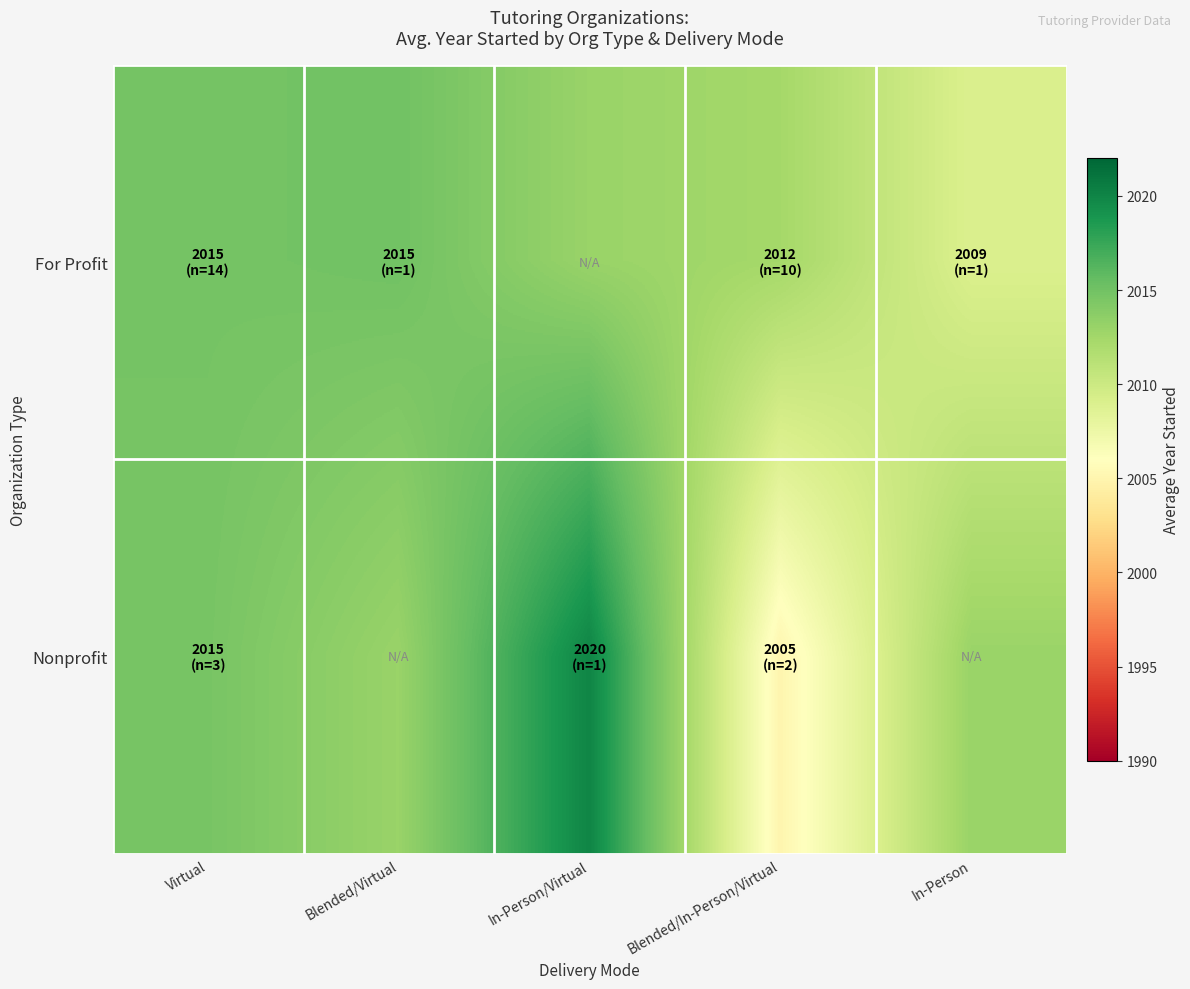

Reading left to right, transcribe all the data shown in this chart.

For Profit: Virtual=2014.8	Blended/Virtual=2015.0	In-Person/Virtual=2013.0	Blended/In-Person/Virtual=2012.4	In-Person=2009.0
Nonprofit: Virtual=2014.7	Blended/Virtual=2013.0	In-Person/Virtual=2020.0	Blended/In-Person/Virtual=2005.0	In-Person=2013.0